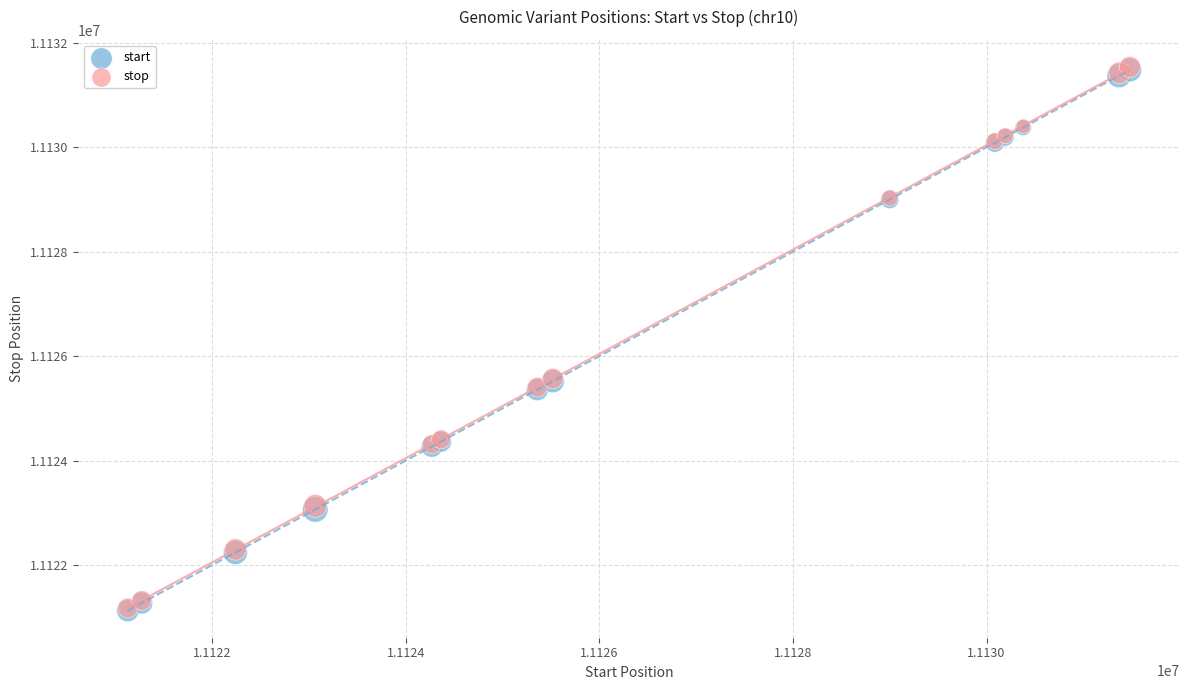

Which series has the largest Y range (max minus min)?

stop